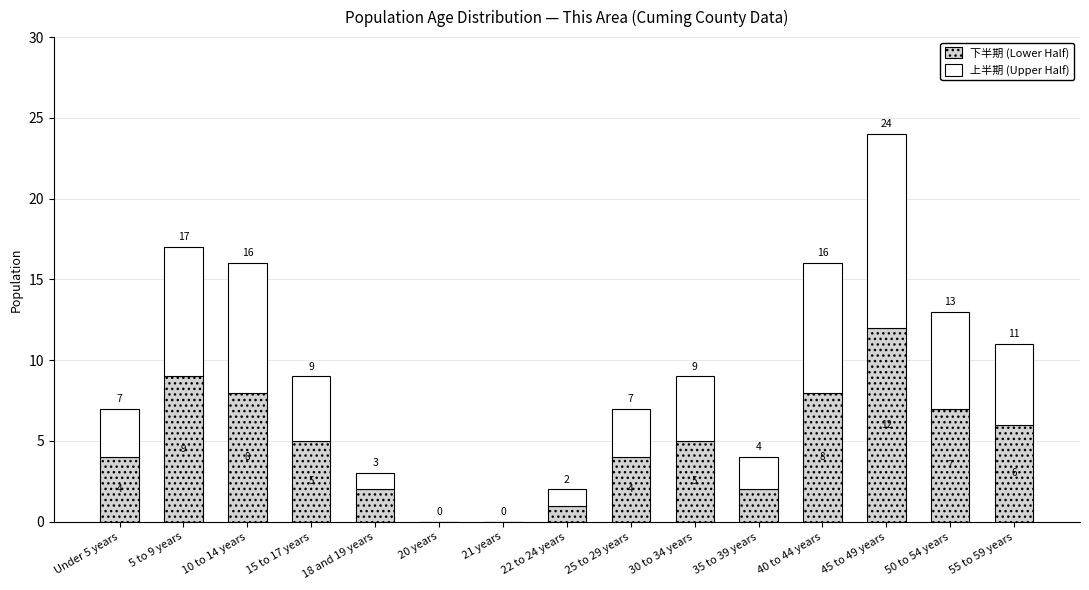

Which category has the highest value in the 下半期 (Lower Half) series?

45 to 49 years